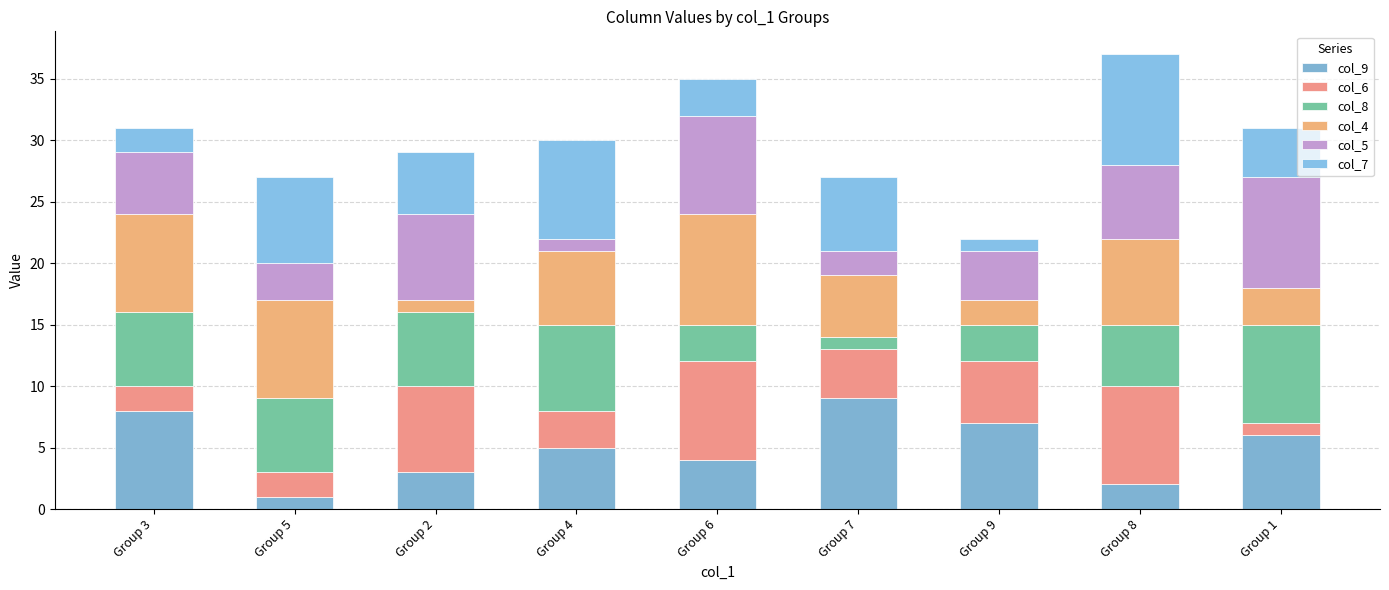

What value does the col_5 series have at Group 3?

5